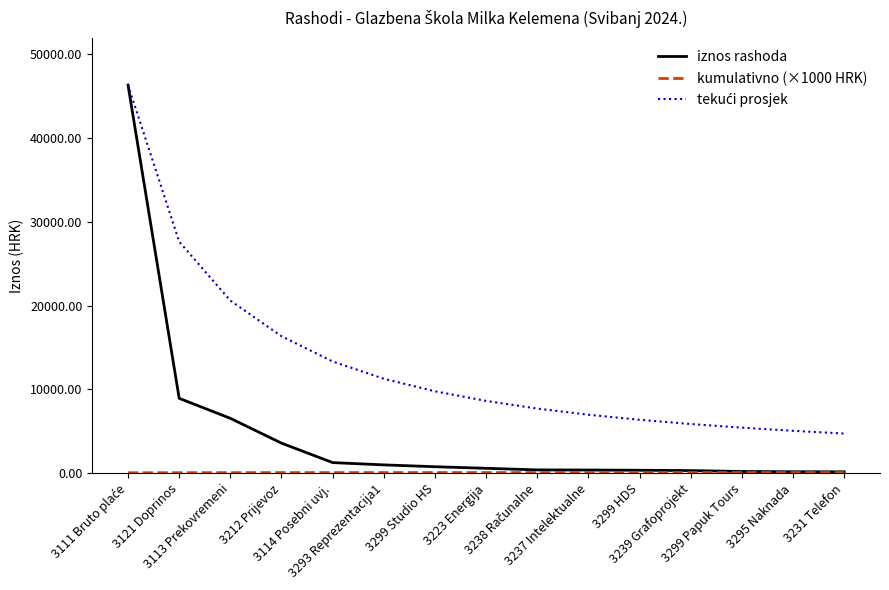

What is the highest value of the iznos rashoda series?

46343.6